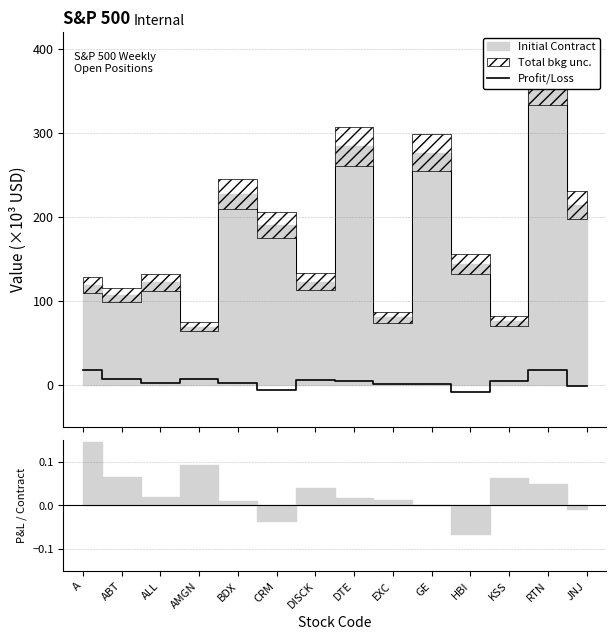

How many interior local peaks (higher than both neighbors) does the data have?

3